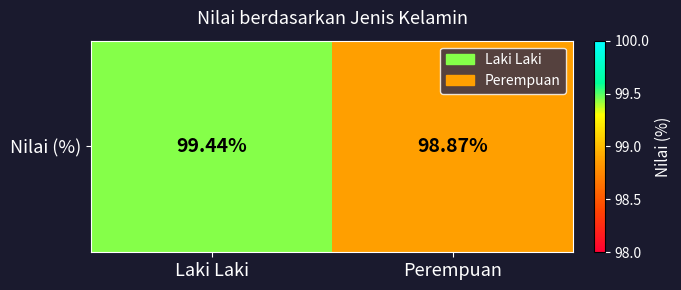

How many series are shown in this chart?

1